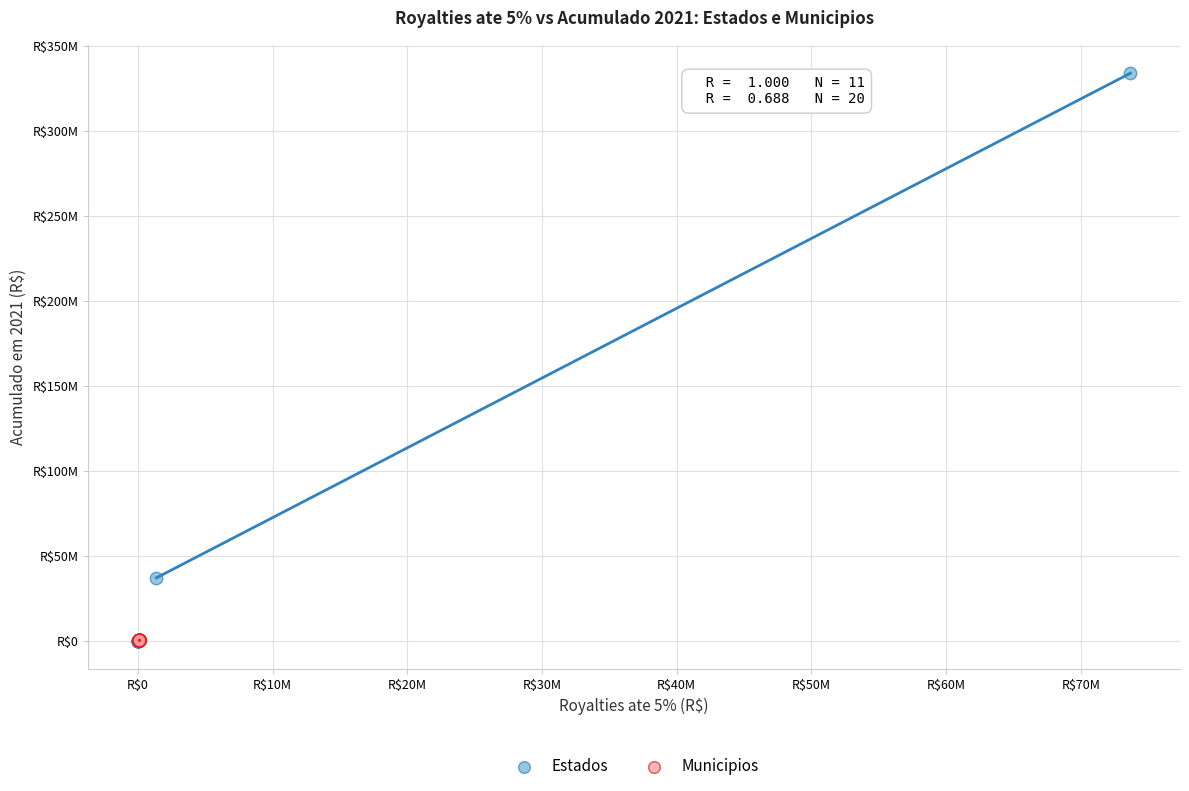

What are all the series names shown in the legend?

Estados, Municipios